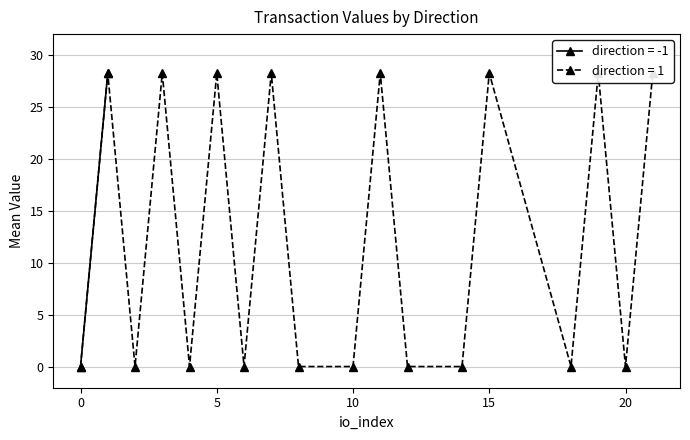

What is the difference between the second highest and minimum values in the io_index series?

20.0